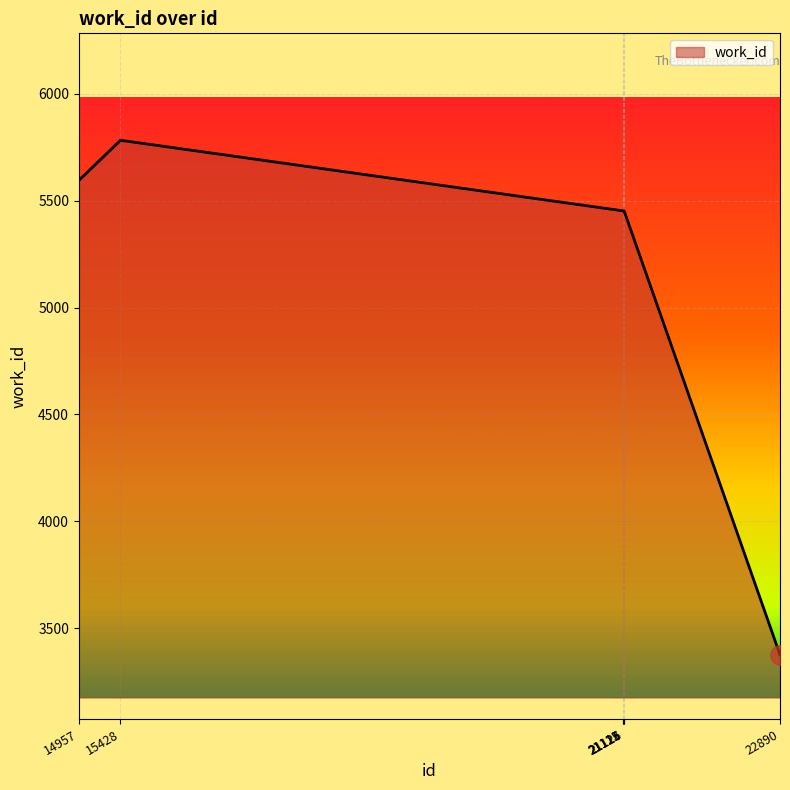

What is the approximate value at 14957?

5594